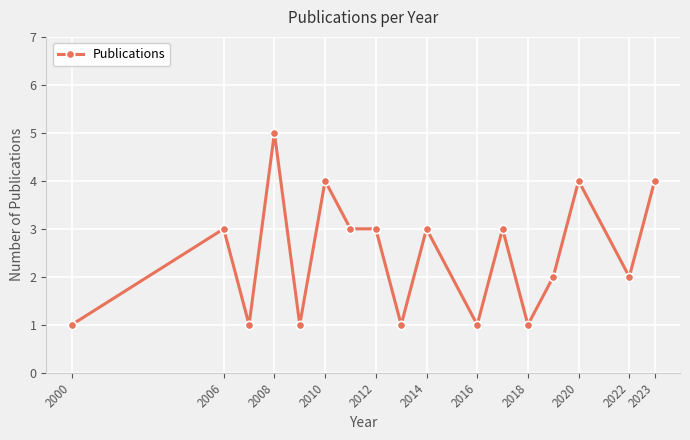

How many lines are shown in the chart?

1